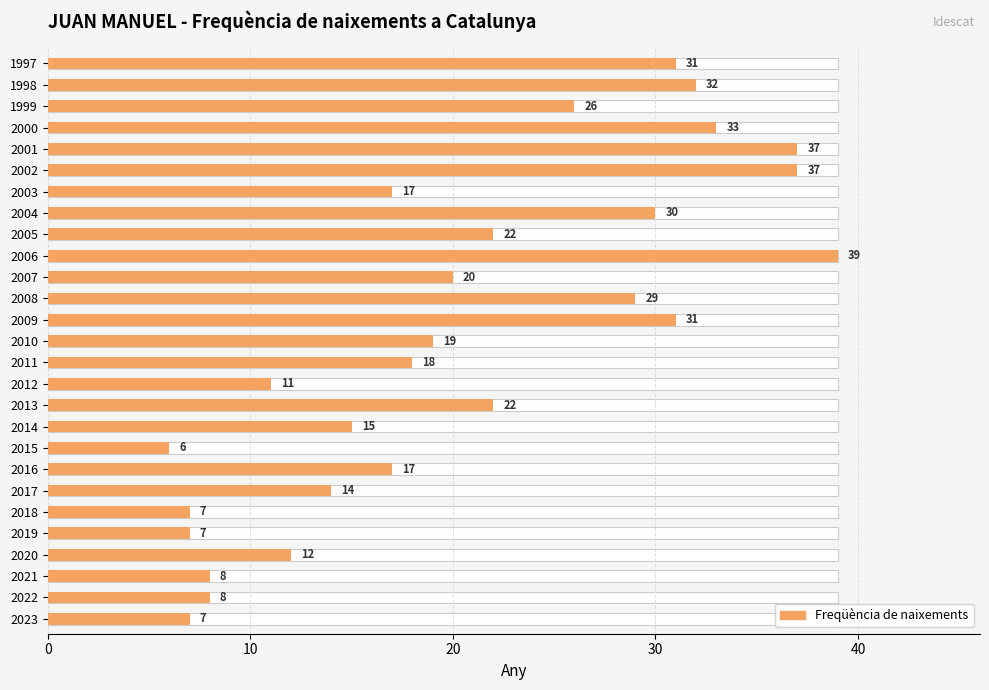

How many categories are shown in the chart?

27